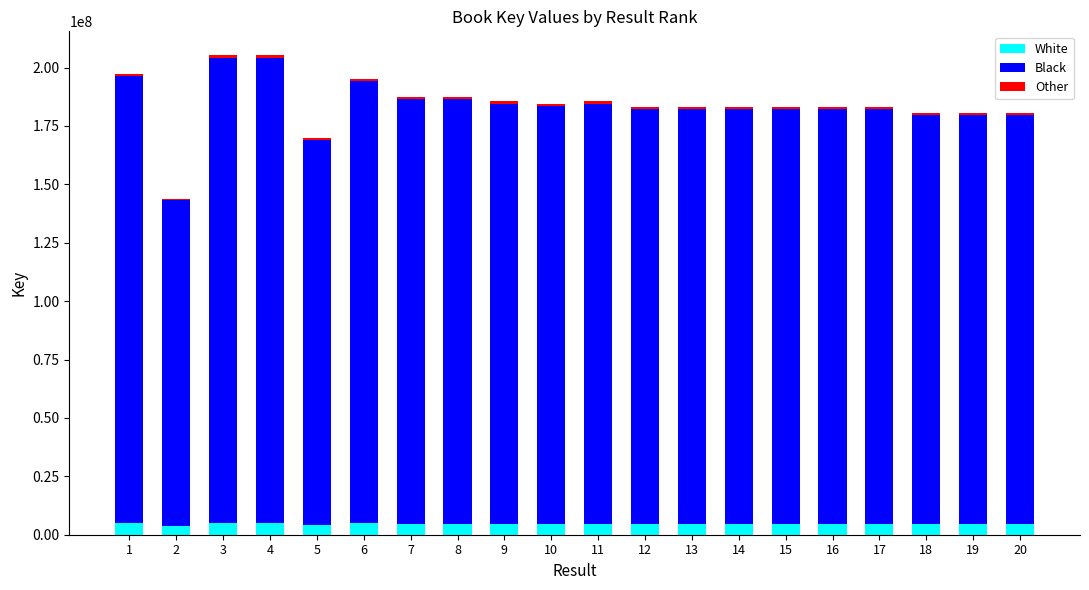

The value of White at 14 is 4577808.5. True or false?

True